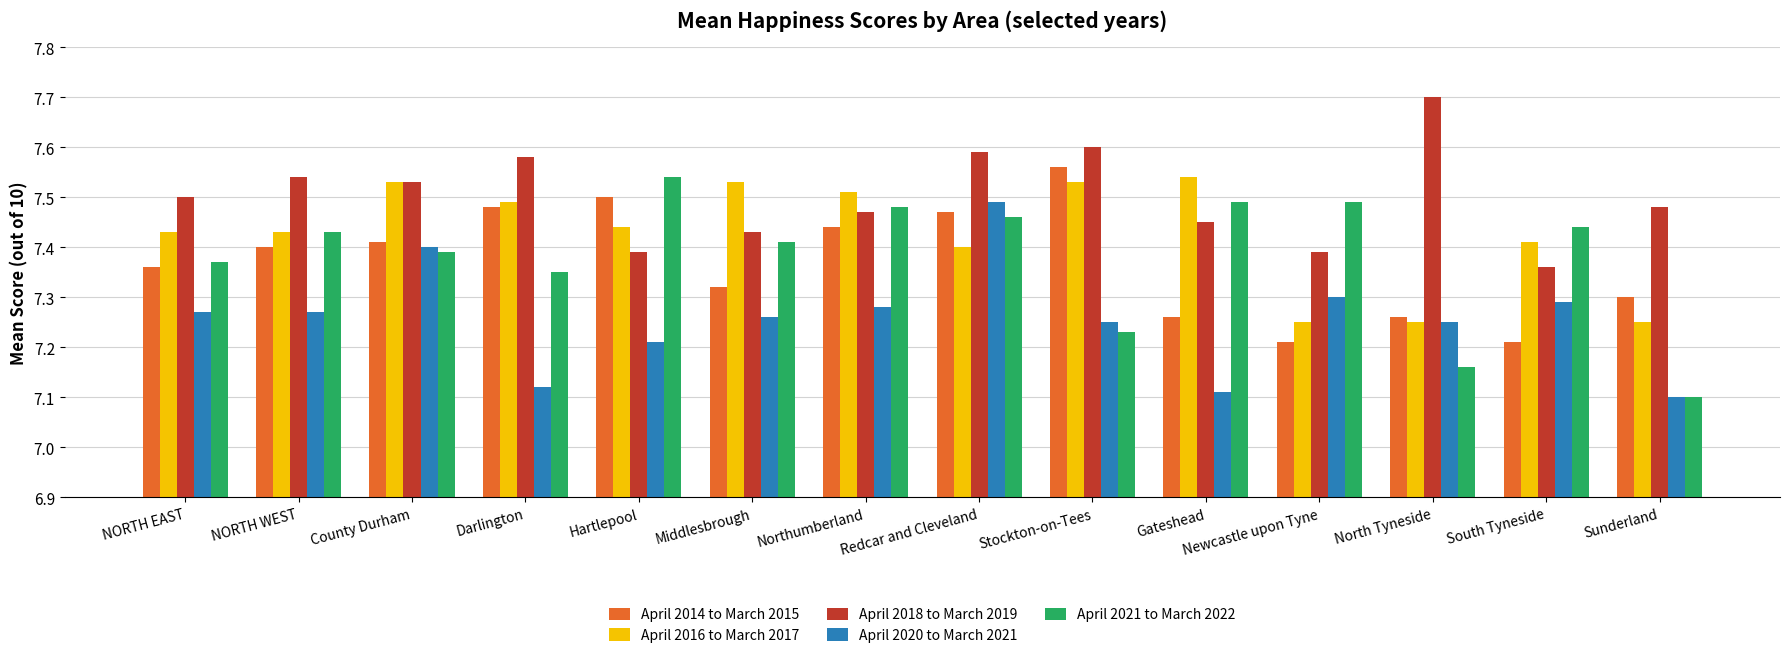

What is the sum of all April 2016 to March 2017 values?

104.0